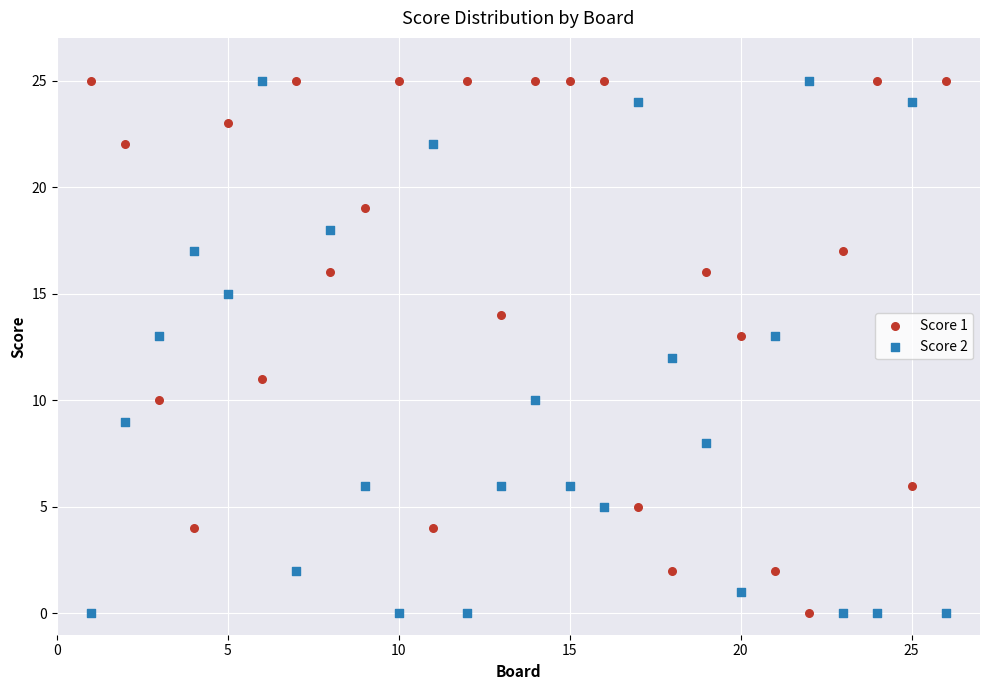

Across all data points, what is the range of X values (max minus min)?

25